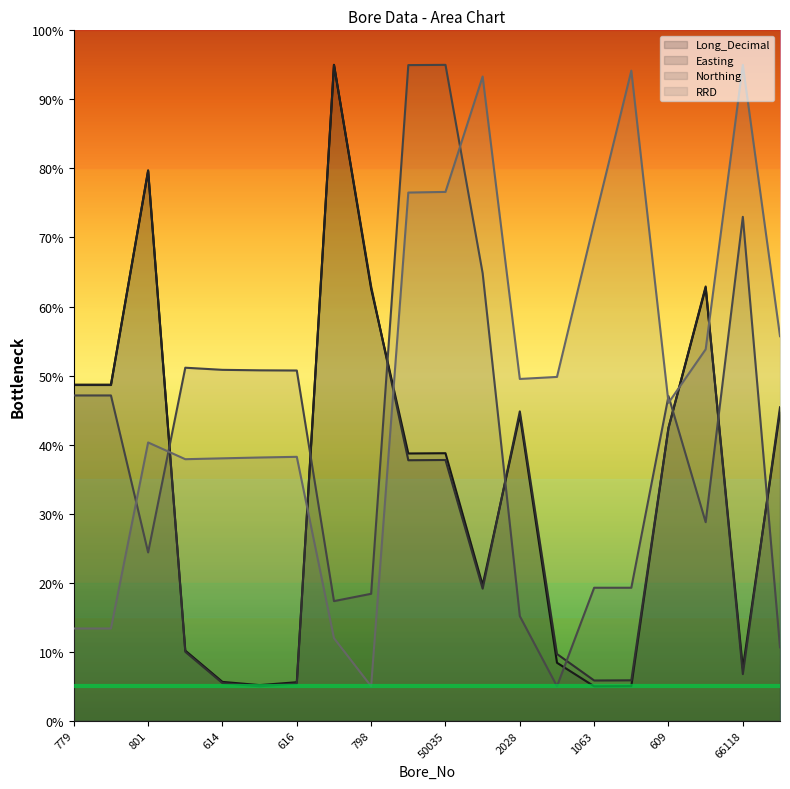

Which has a higher value, 2028 or 2590?

2028